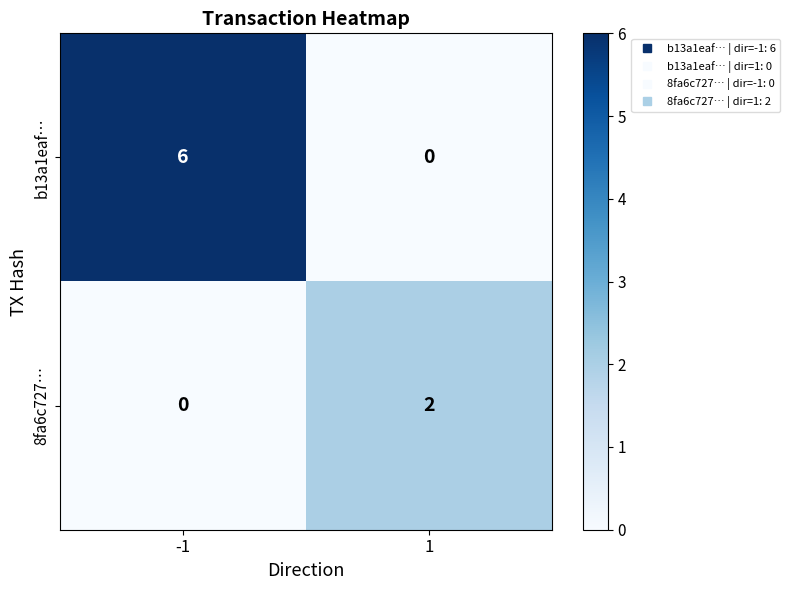

Which series has the widest spread of values?

b13a1eaf…